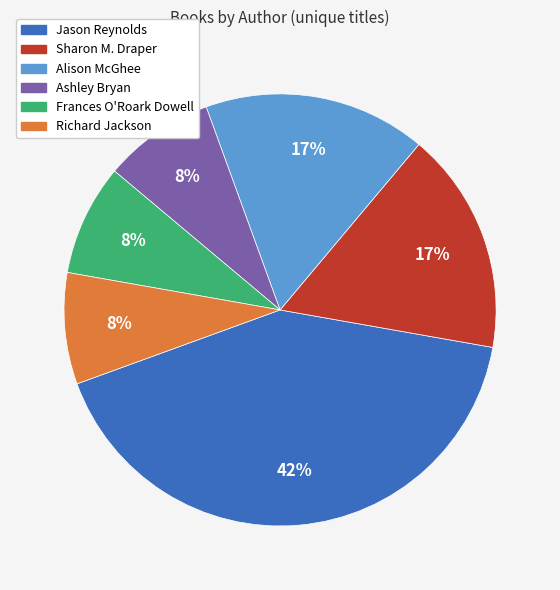

Is the sum of Frances O'Roark Dowell and Richard Jackson greater than half?

No